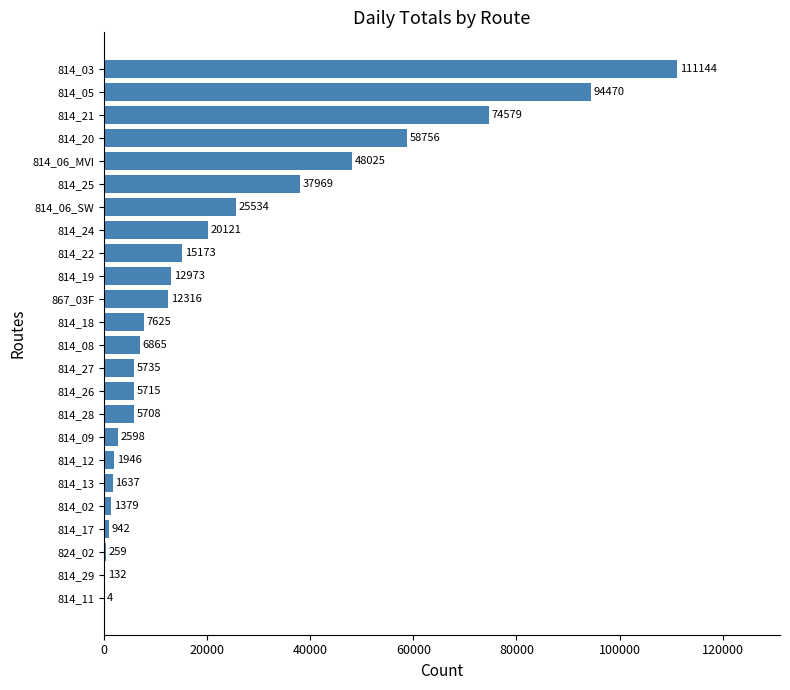

What is the maximum value shown in the chart?

111144